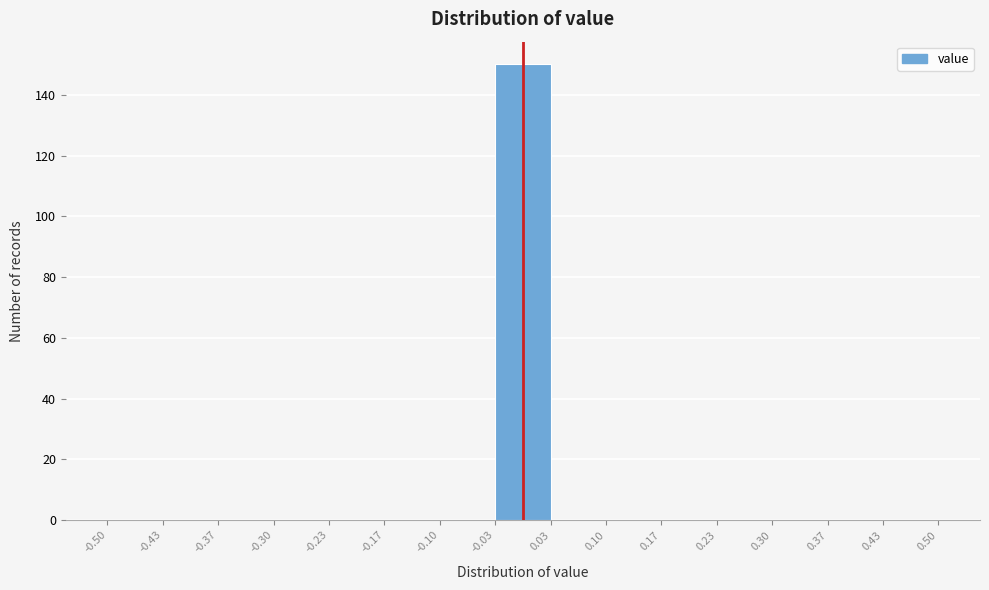

Reading left to right, transcribe this chart: for each bar, give the range it covers on the x-axis and its height. The values are not printed on the chart, so give them approximately, as read against the axis.

-0.50 to -0.43: 0
-0.43 to -0.37: 0
-0.37 to -0.30: 0
-0.30 to -0.23: 0
-0.23 to -0.17: 0
-0.17 to -0.10: 0
-0.10 to -0.03: 0
-0.03 to 0.03: 150
0.03 to 0.10: 0
0.10 to 0.17: 0
0.17 to 0.23: 0
0.23 to 0.30: 0
0.30 to 0.37: 0
0.37 to 0.43: 0
0.43 to 0.50: 0